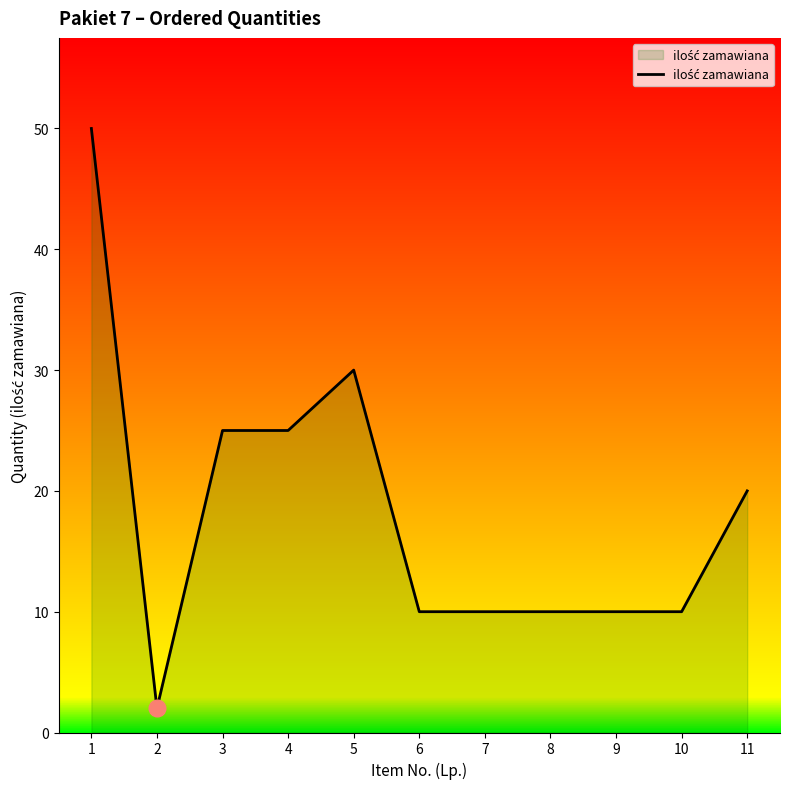

Approximately how many times larger is the value at 6 compared to 1?

0.2